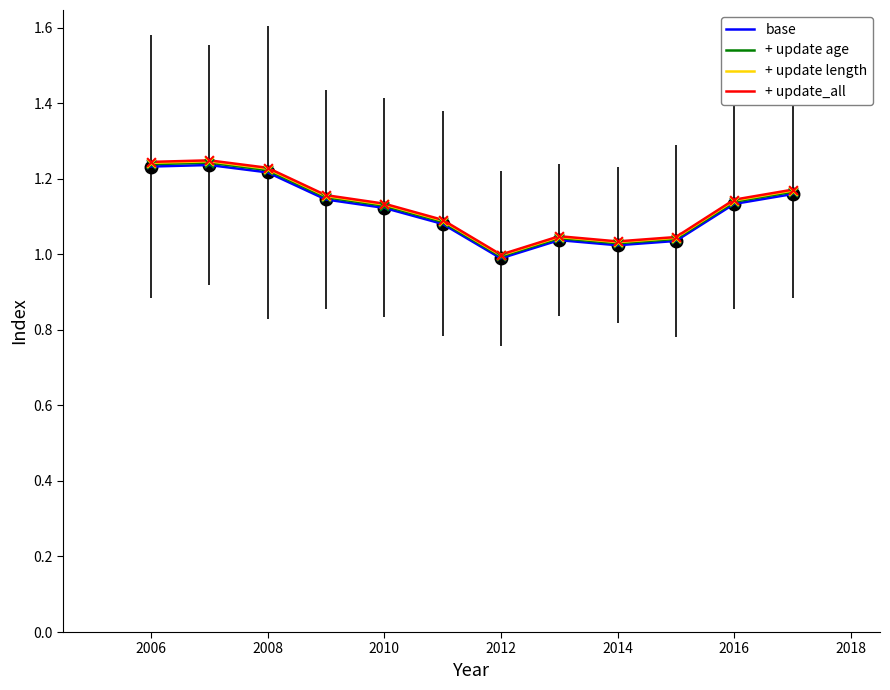

Which series has the widest spread of values?

+ update_all